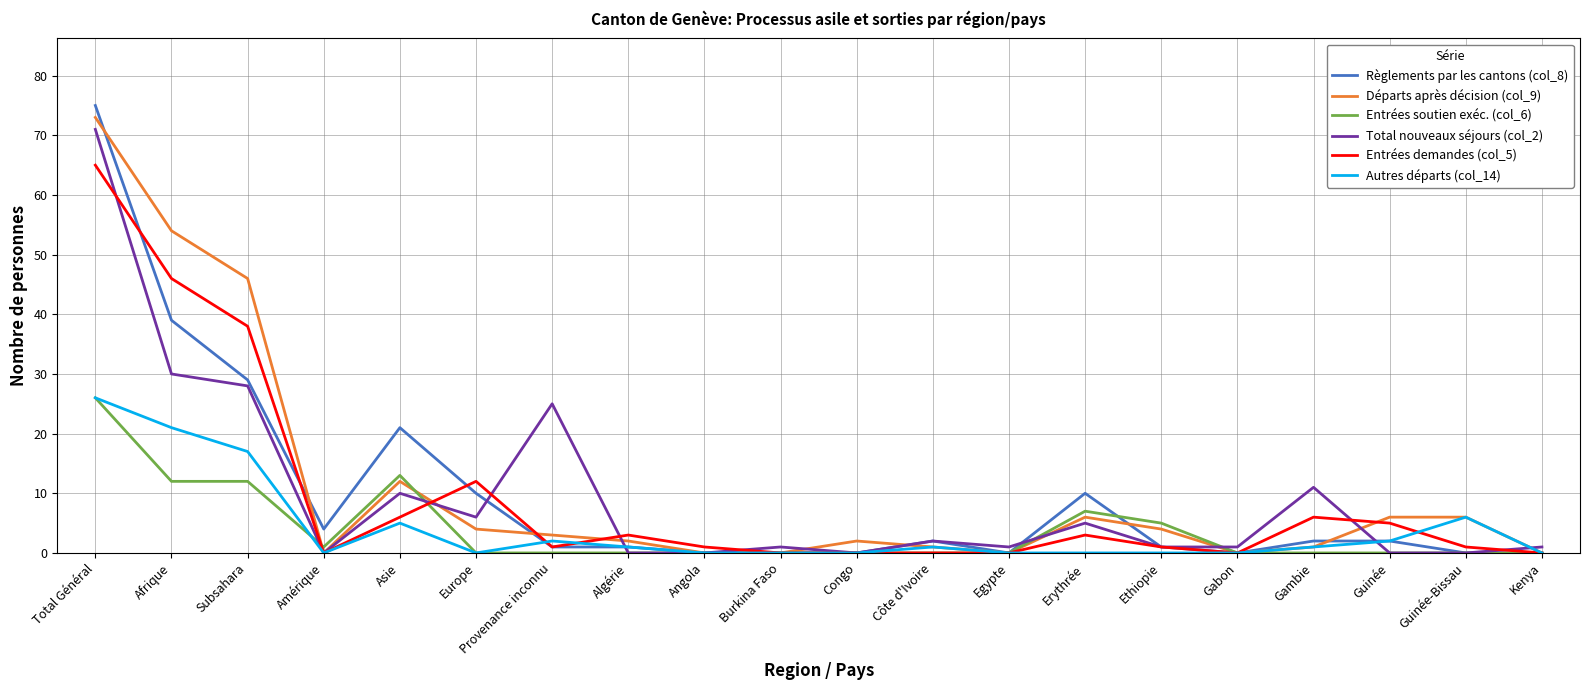

How many lines are shown in the chart?

6